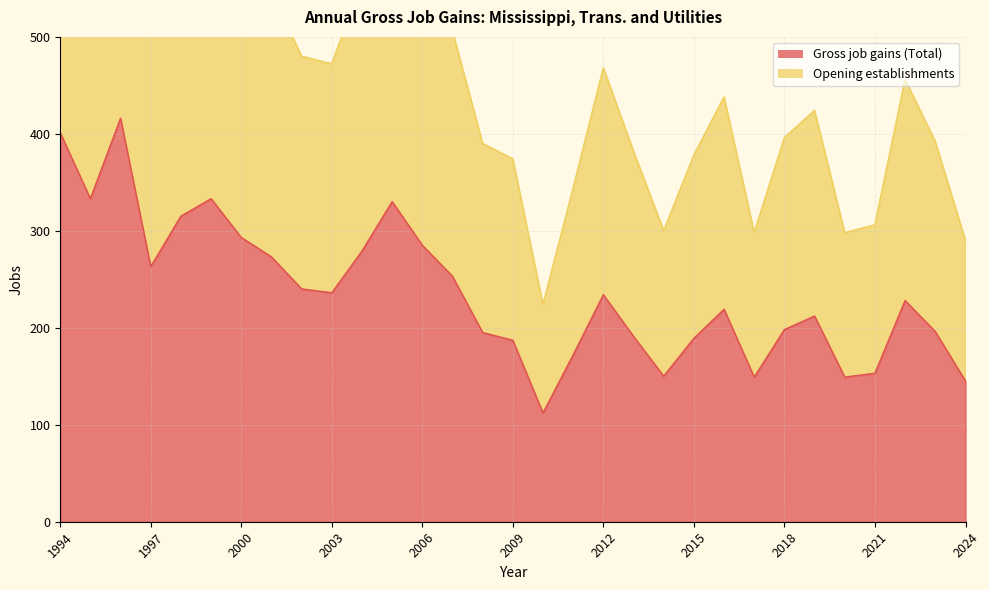

Where is Gross job gains (Total) nearest to the value 264?

1997